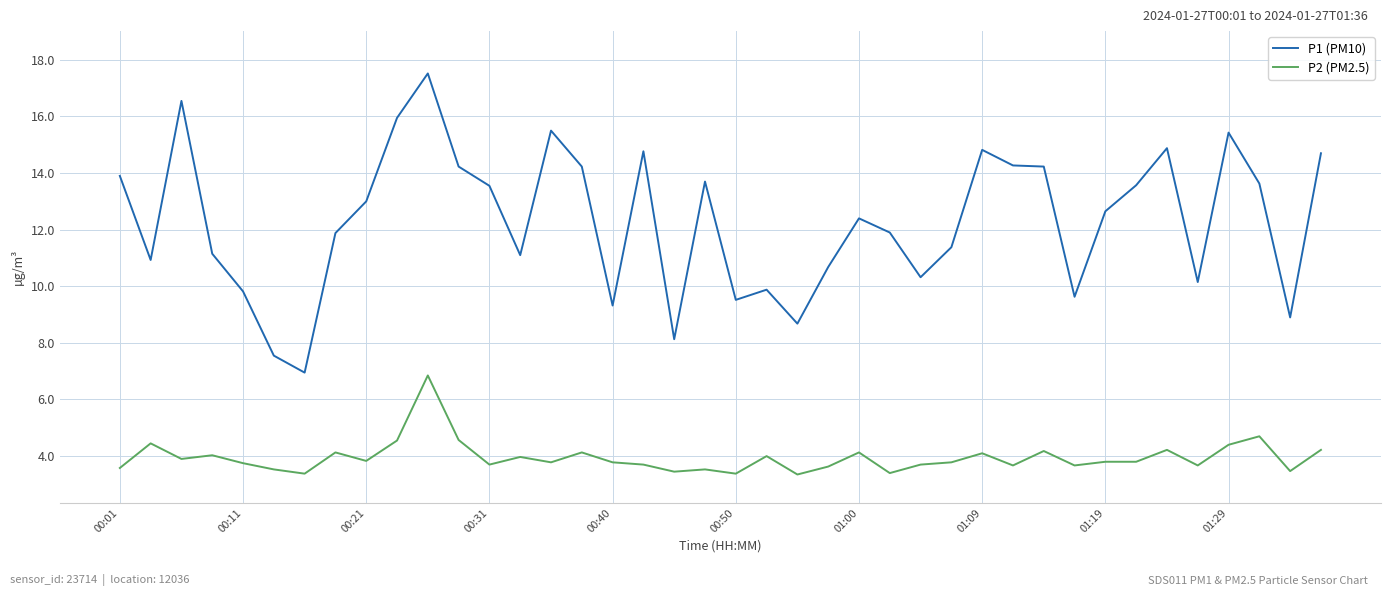

Which series has the largest total across all categories?

P1 (PM10)